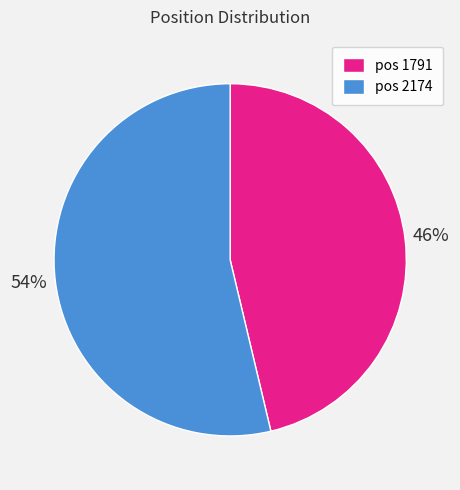

To the nearest percent, what portion does pos 2174 represent?

54%